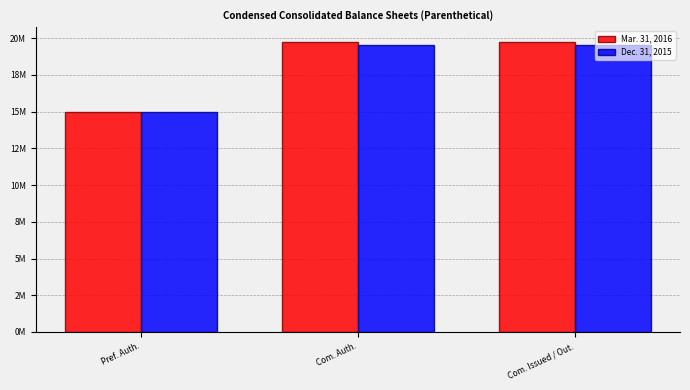

What are all the series names shown in the legend?

Mar. 31, 2016, Dec. 31, 2015